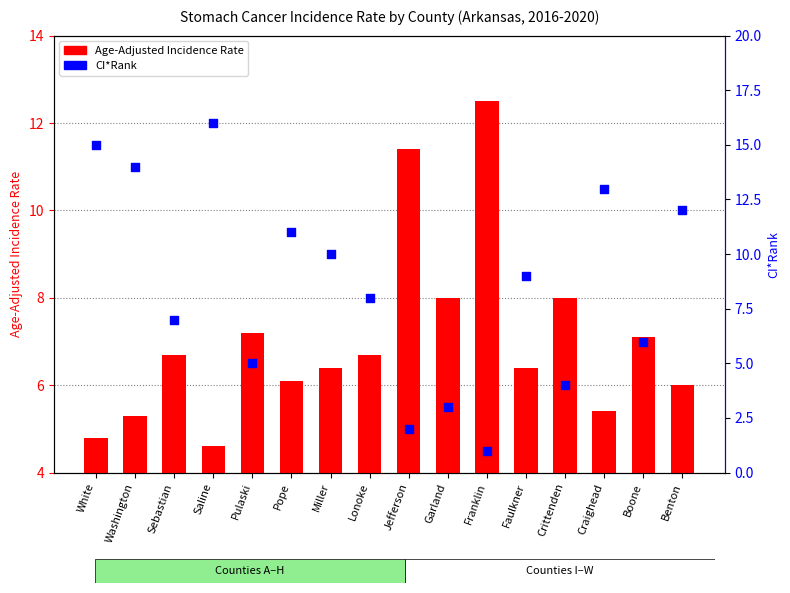

Is the value of Age-Adjusted Incidence Rate at Benton greater than the value of CI*Rank at Pulaski?

Yes